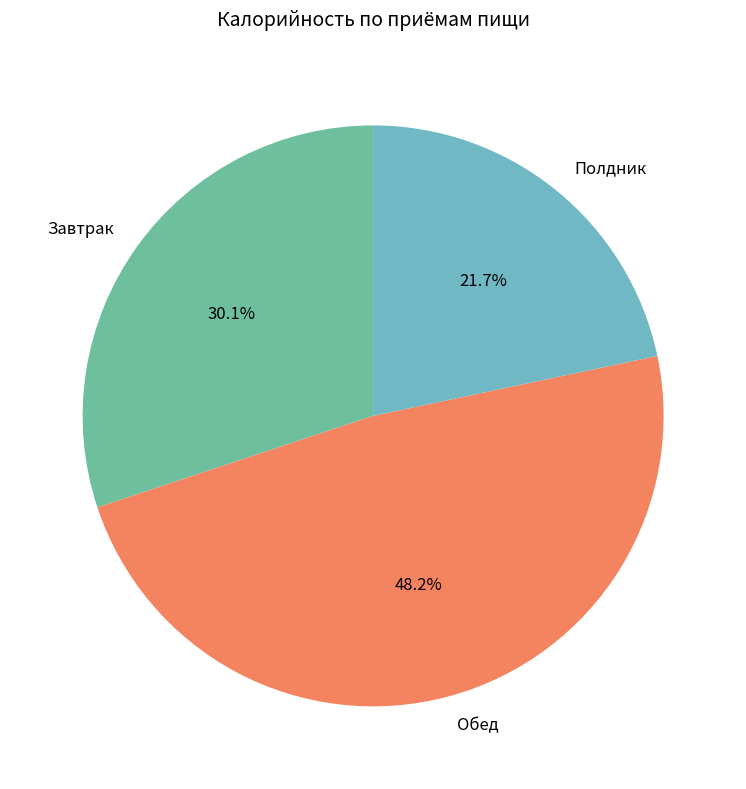

How many slices are in this pie chart?

3